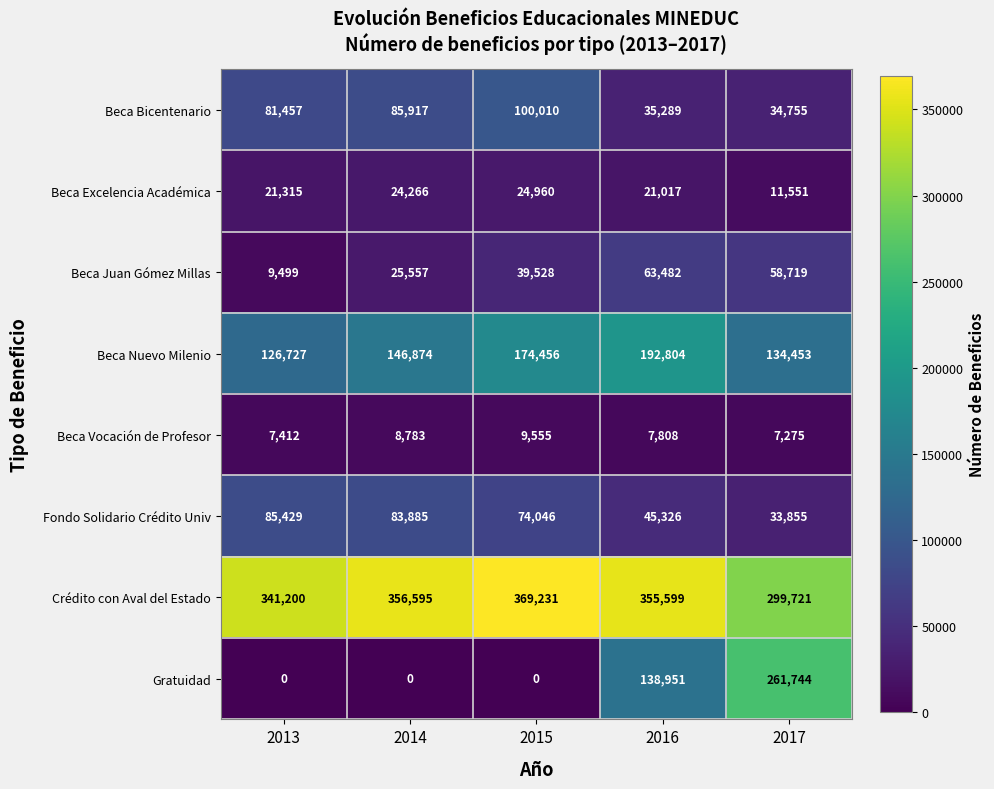

True or false: Beca Nuevo Milenio has a value of 126727 at 2013.

True